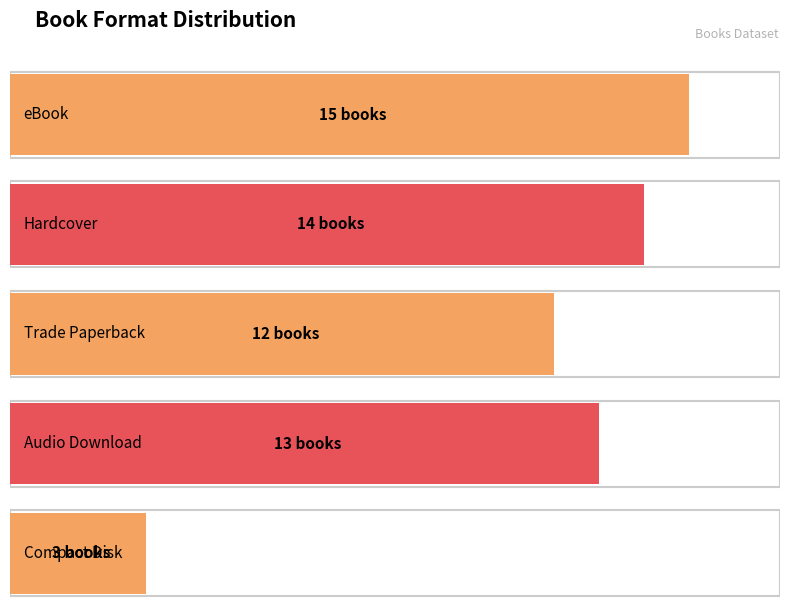

How many values are below 13?

2